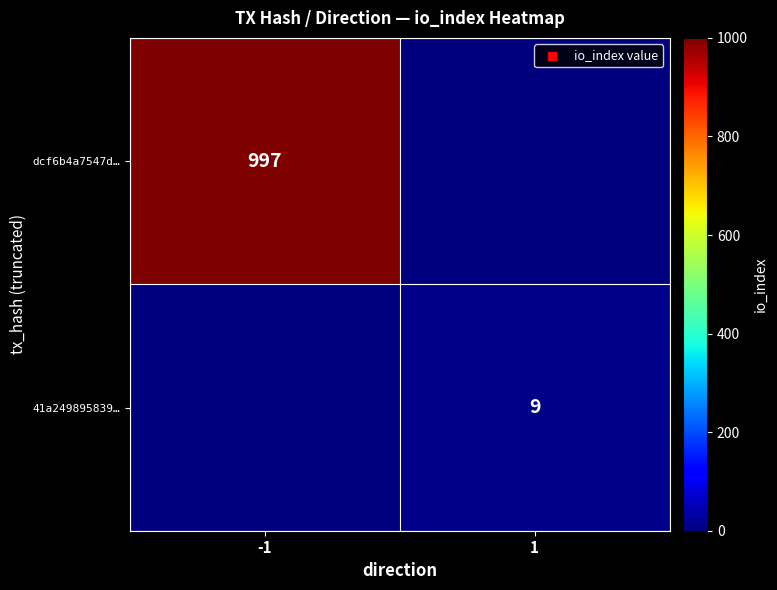

The dcf6b4a7547d… series shows 997 at -1. True or false?

True